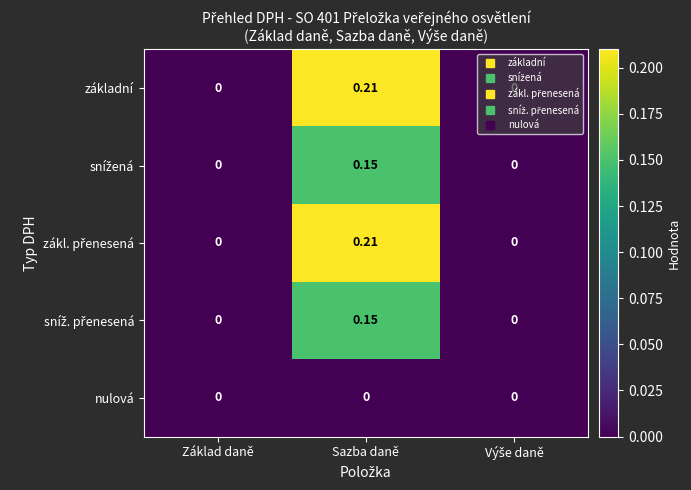

At which category is the sum across all series the highest?

Sazba daně